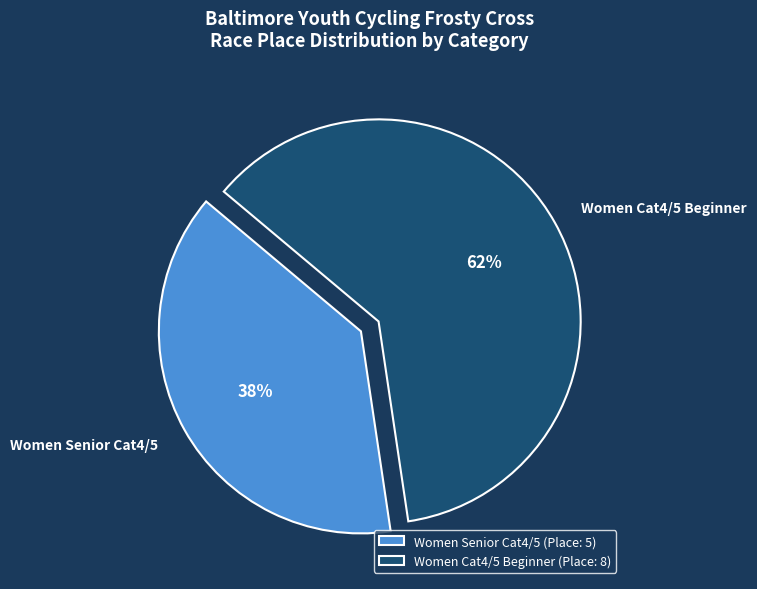

To the nearest percent, what is the average slice percentage?

50%